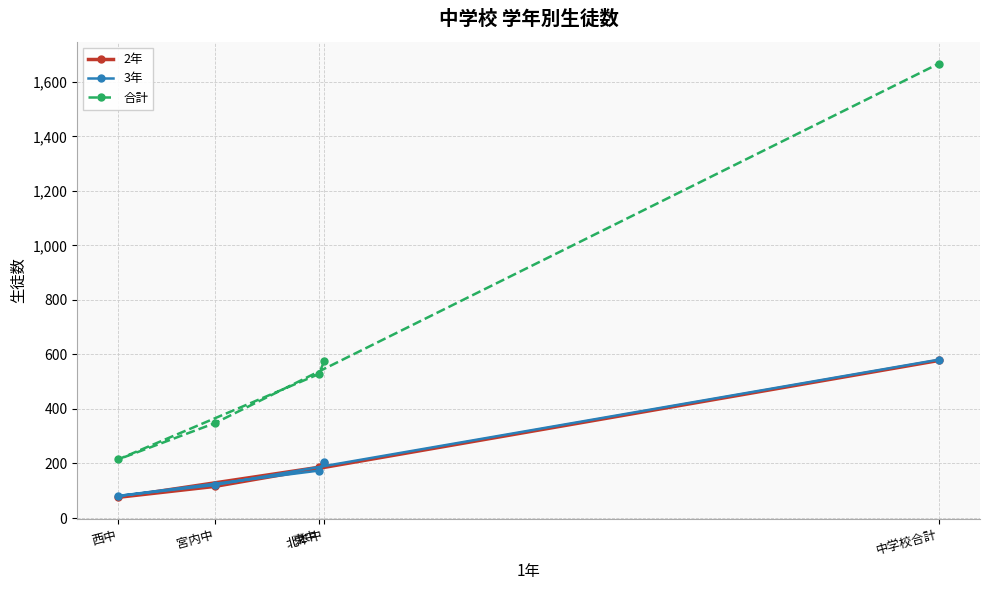

What is the value of the 合計 point at the 4th from the left?

576